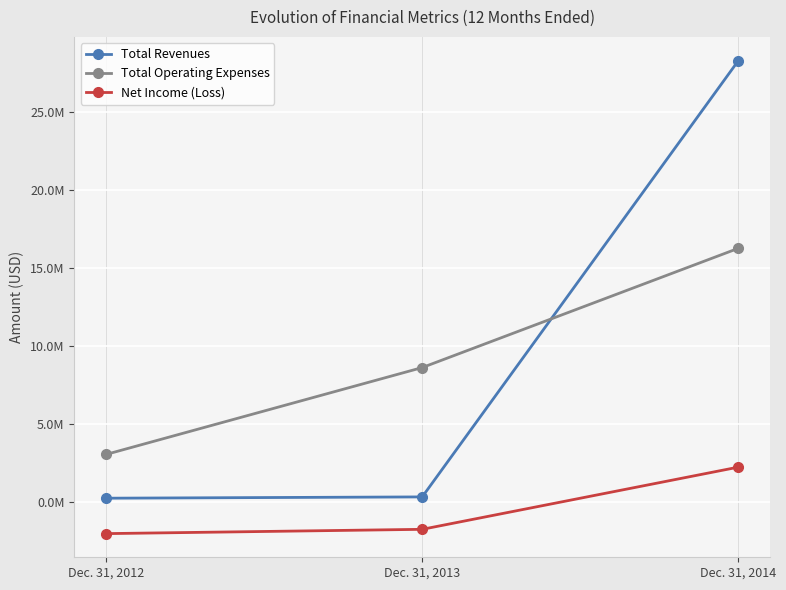

What are all the series names shown in the legend?

Total Revenues, Total Operating Expenses, Net Income (Loss)